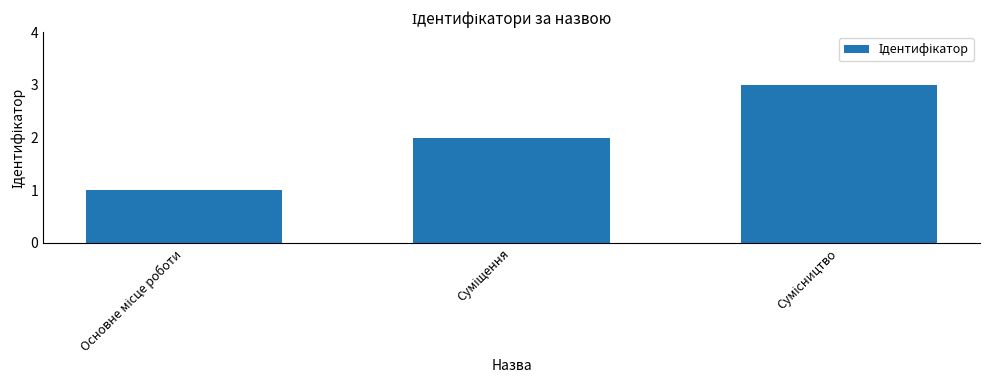

What is the greatest value displayed?

3